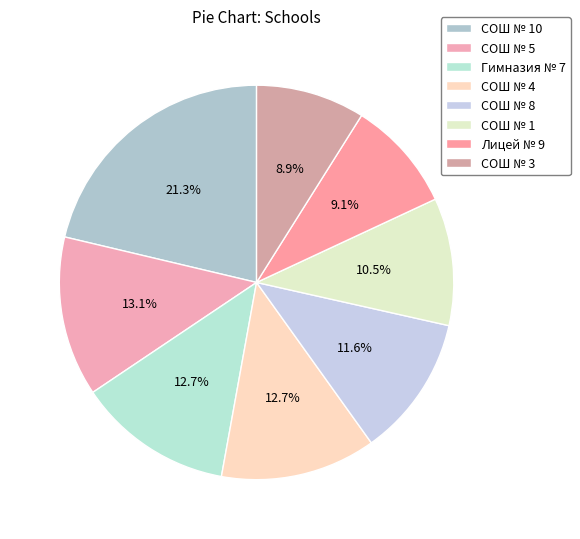

Count the number of slices in the pie.

8